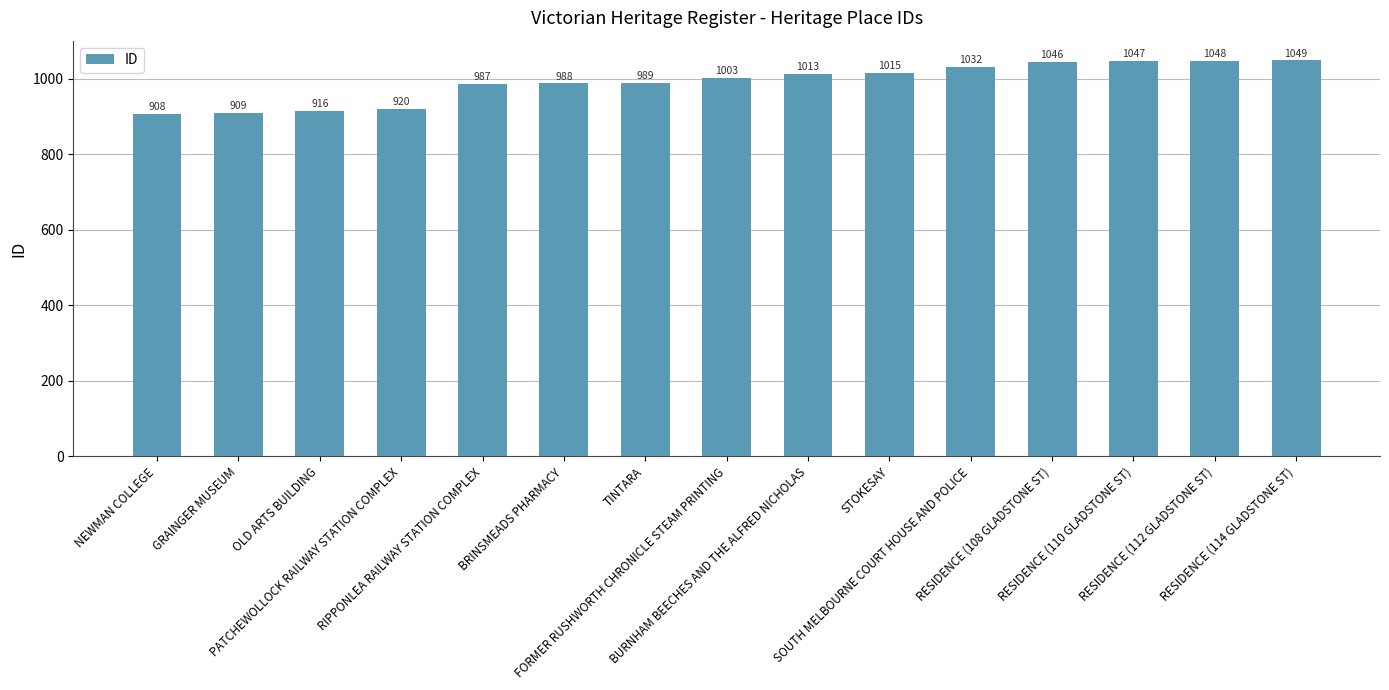

The value at RESIDENCE (112 GLADSTONE ST) is 1699. True or false?

False